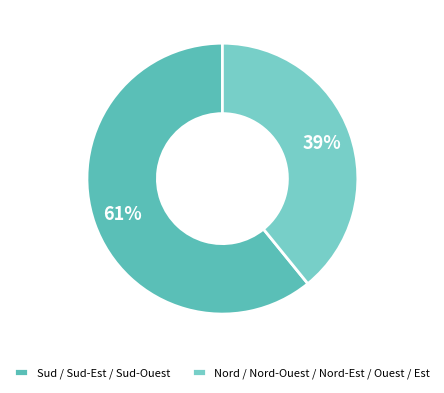

Which category accounts for the majority?

Sud / Sud-Est / Sud-Ouest